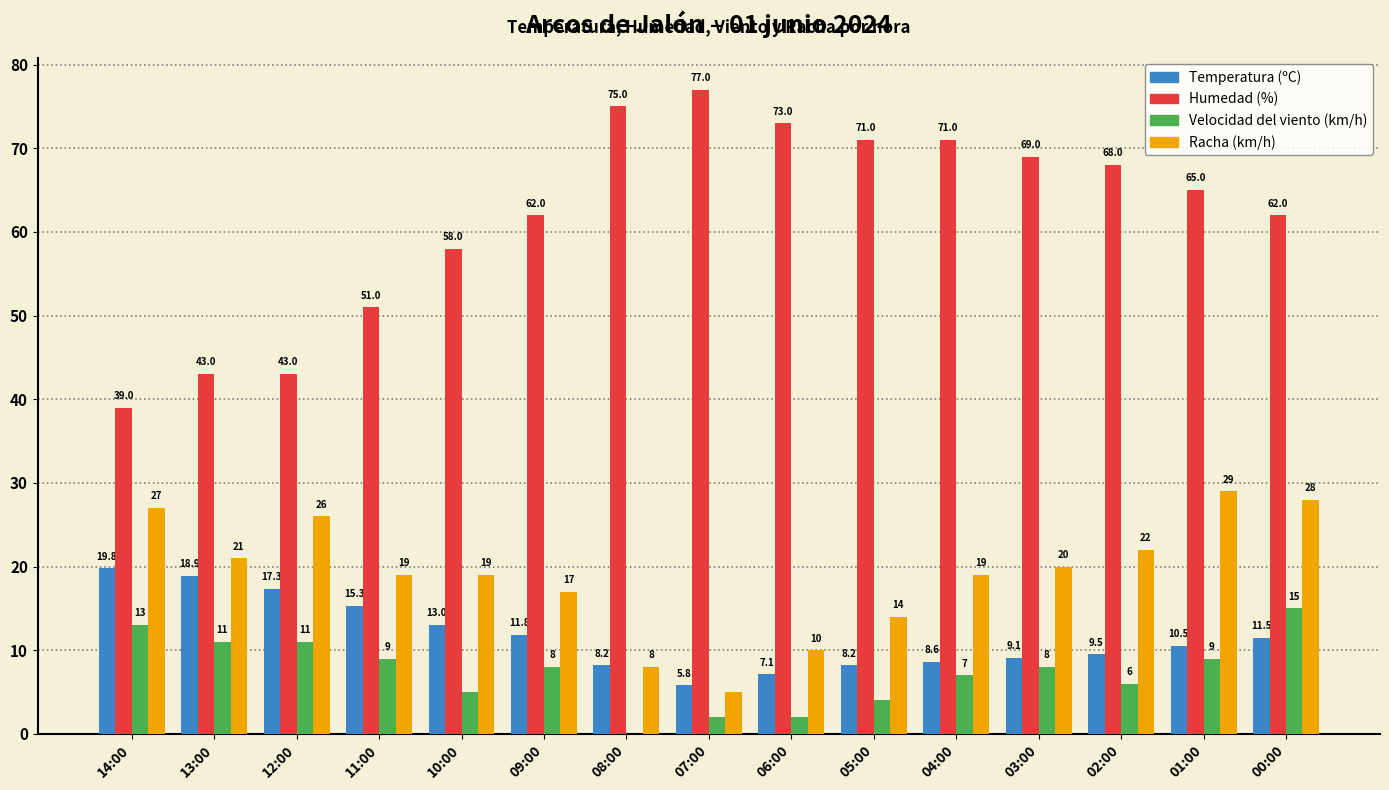

How many distinct data groups are displayed?

4